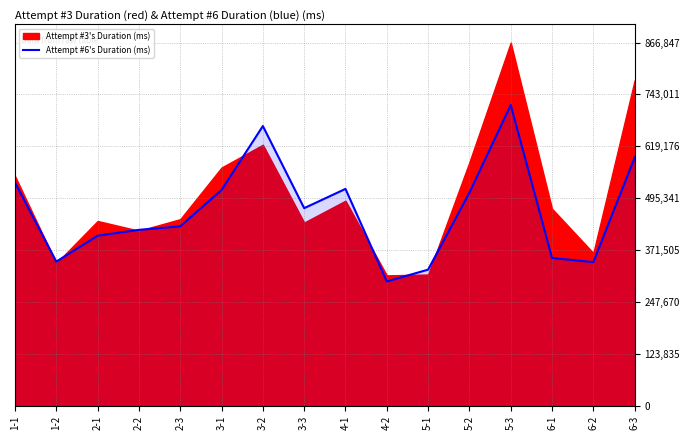

True or false: the data shows 420011 at 2-2.

True